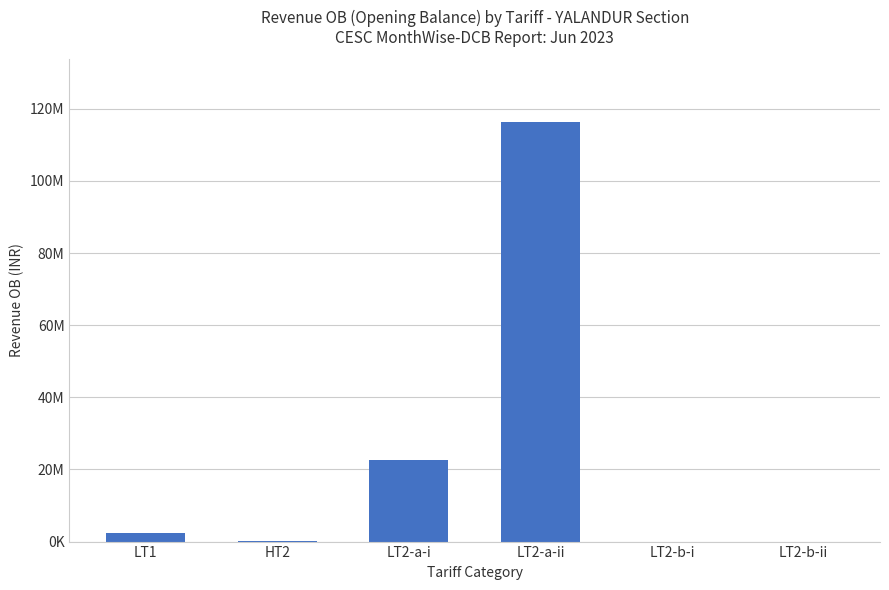

List the labels in order of value, smallest first.

LT2-b-i, LT2-b-ii, HT2, LT1, LT2-a-i, LT2-a-ii